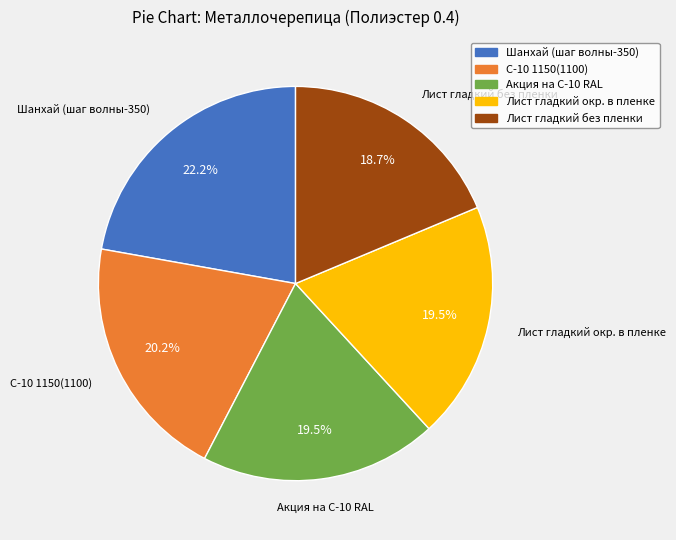

Between Акция на С-10 RAL and Лист гладкий без пленки, which is larger?

Акция на С-10 RAL